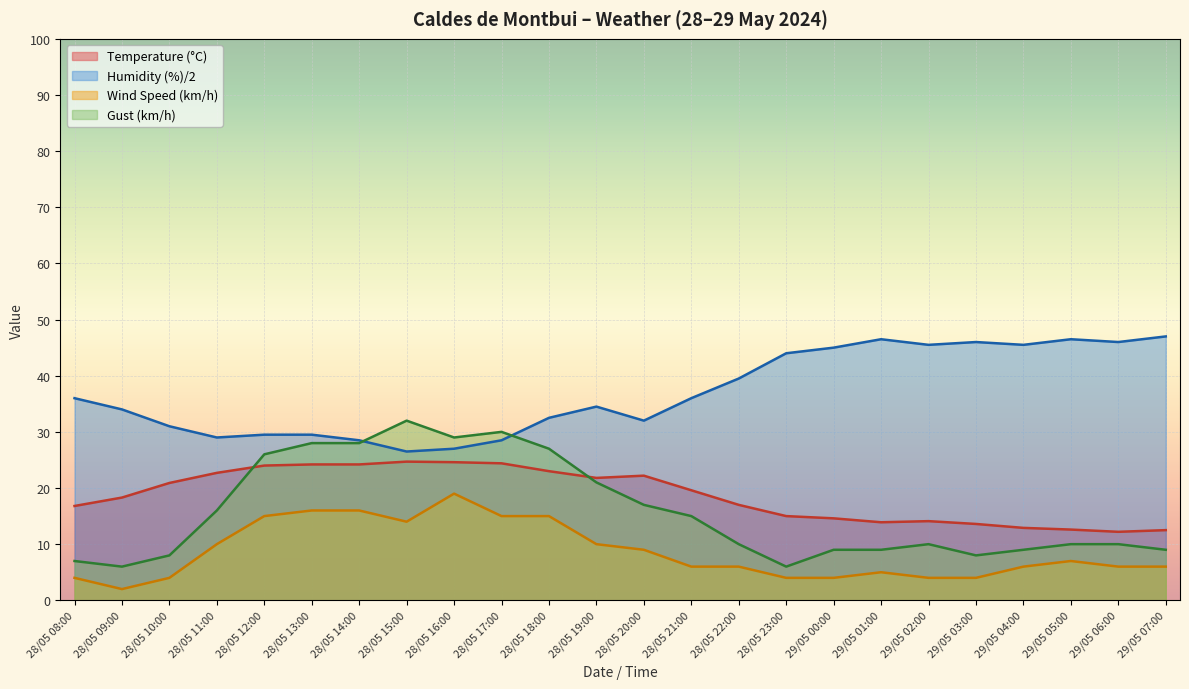

List the labels in order of Temperature (°C) value, largest first.

28/05 15:00, 28/05 16:00, 28/05 17:00, 28/05 14:00, 28/05 13:00, 28/05 12:00, 28/05 18:00, 28/05 11:00, 28/05 20:00, 28/05 19:00, 28/05 10:00, 28/05 21:00, 28/05 09:00, 28/05 22:00, 28/05 08:00, 28/05 23:00, 29/05 00:00, 29/05 02:00, 29/05 01:00, 29/05 03:00, 29/05 04:00, 29/05 05:00, 29/05 07:00, 29/05 06:00